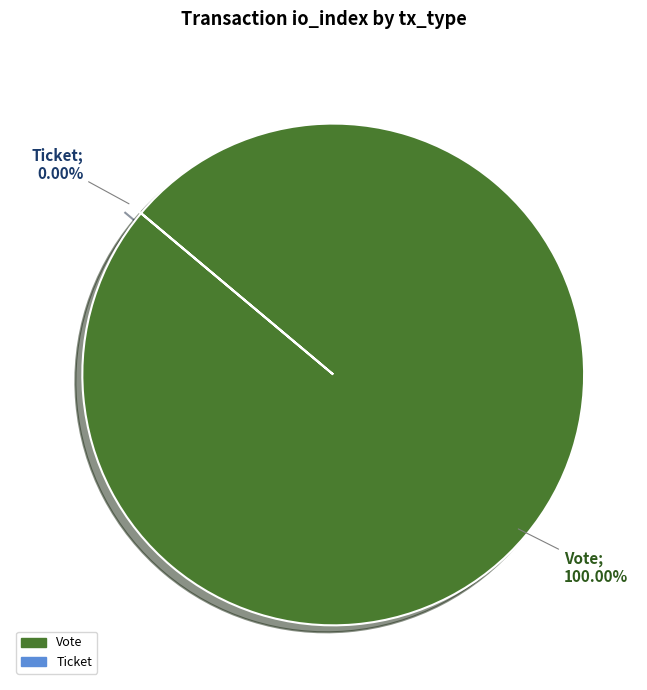

Which category accounts for the majority?

Vote